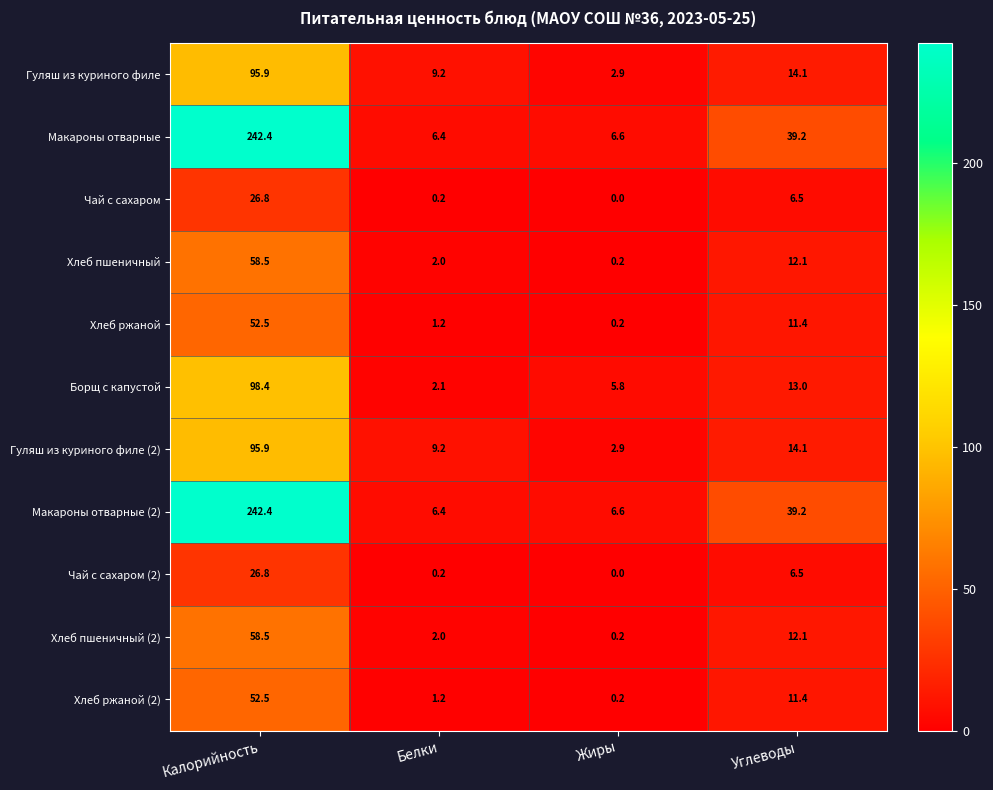

The value of Макароны отварные (2) at Углеводы is 24.3. True or false?

False